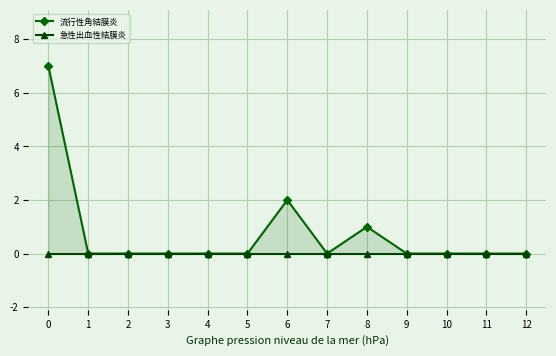

At 10, list the series in order from largest to smallest.

流行性角結膜炎, 急性出血性結膜炎